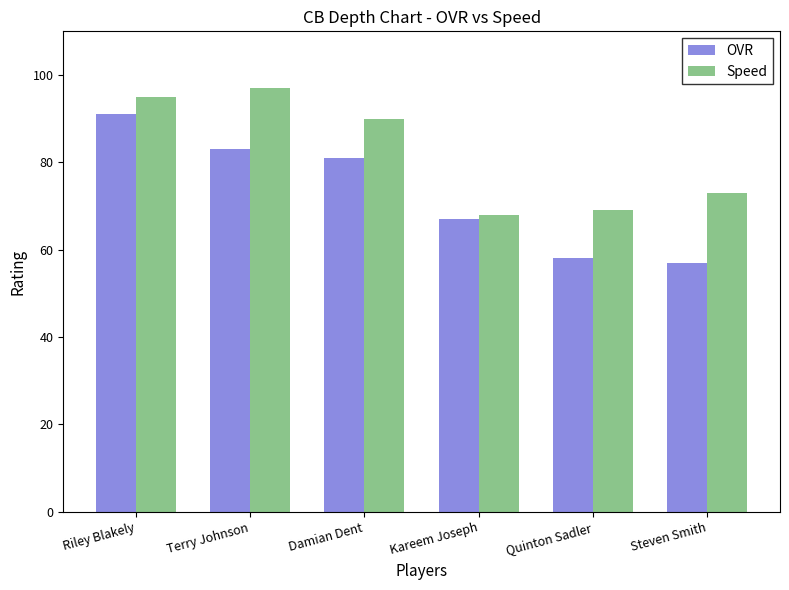

What is the difference between the Speed values at Damian Dent and Kareem Joseph?

22